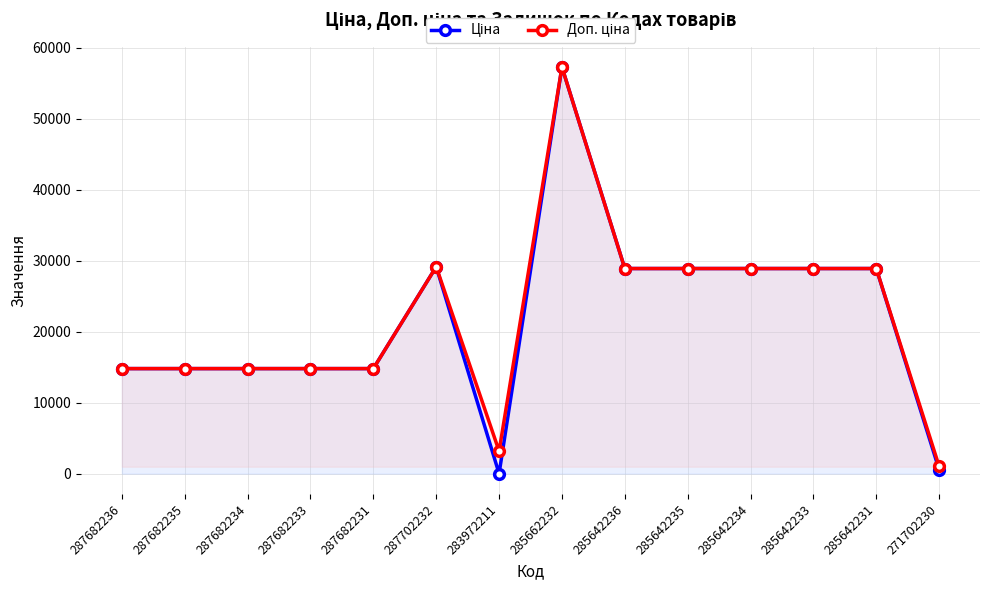

What is the difference between the Доп. ціна values at 285642233 and 287682231?

14084.1